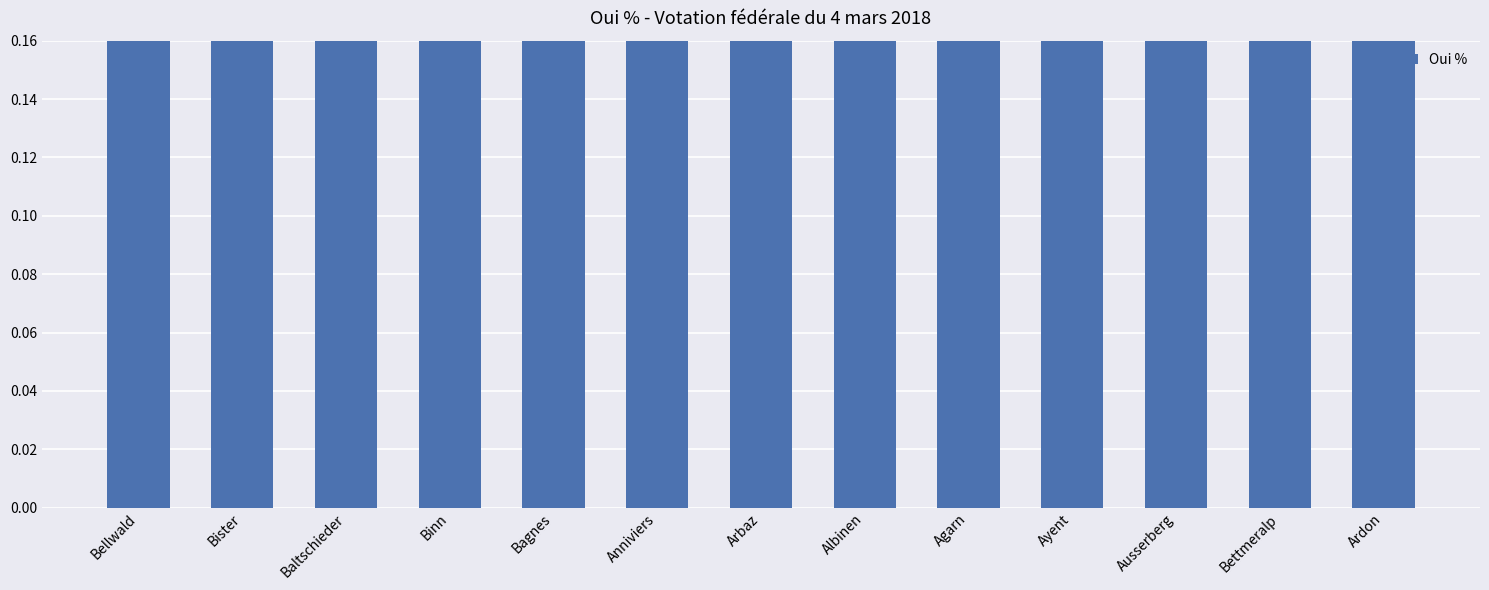

What position from the left is Ayent?

10